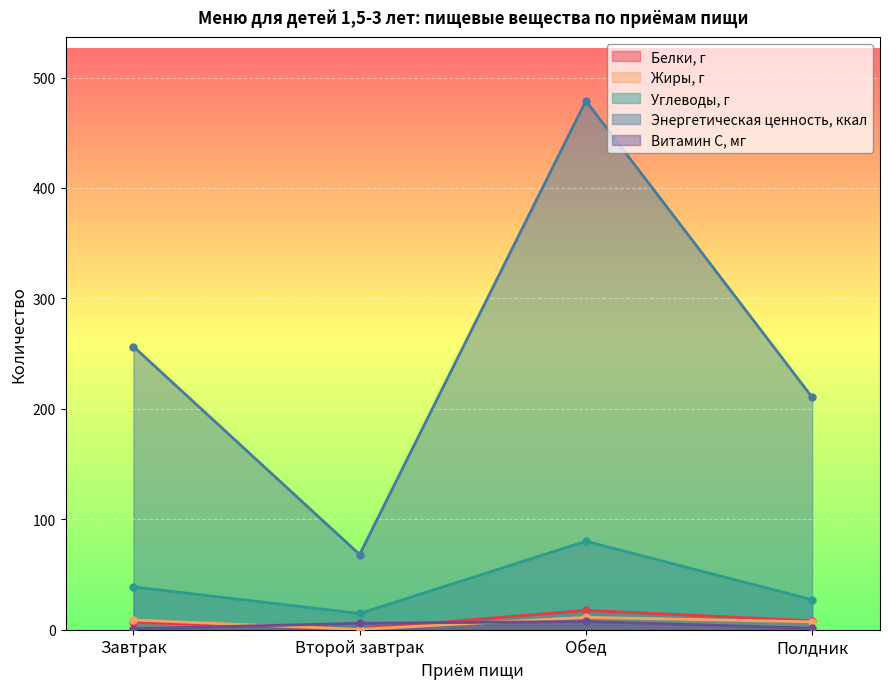

What is the maximum value for Энергетическая ценность, ккал?

478.9